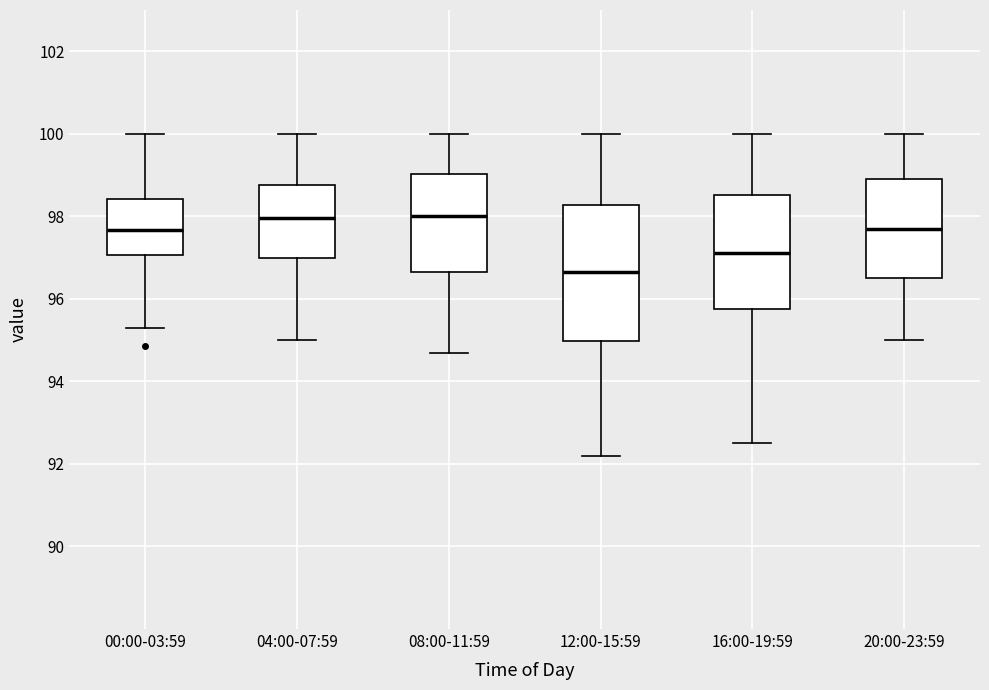

Where is the lower edge of the box for 04:00-07:59 on the y-axis? The values are not printed on the chart, so give them approximately, as read against the axis.

97.0